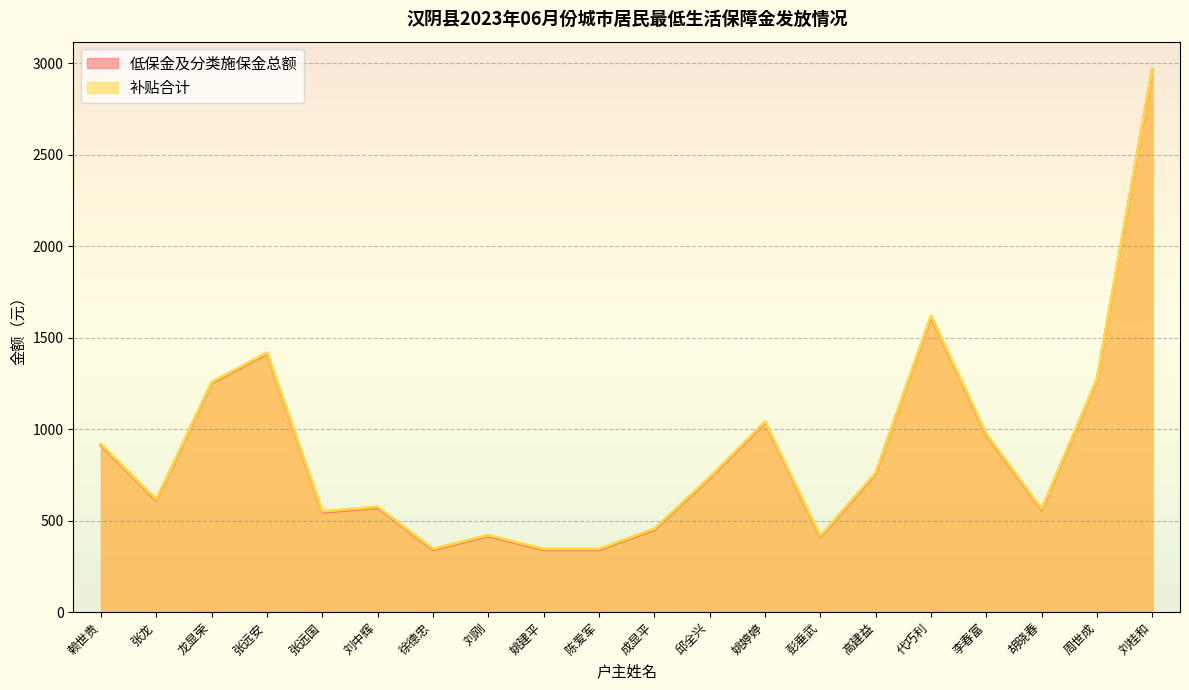

List the labels in order of 补贴合计 value, smallest first.

徐德忠, 姚建平, 陈爱军, 彭垂武, 刘刚, 成显平, 张远国, 胡晓春, 刘中辉, 张龙, 邱全兴, 高建益, 赖世贵, 李春富, 姚婷婷, 龙显荣, 周世成, 张远安, 代巧利, 刘桂和